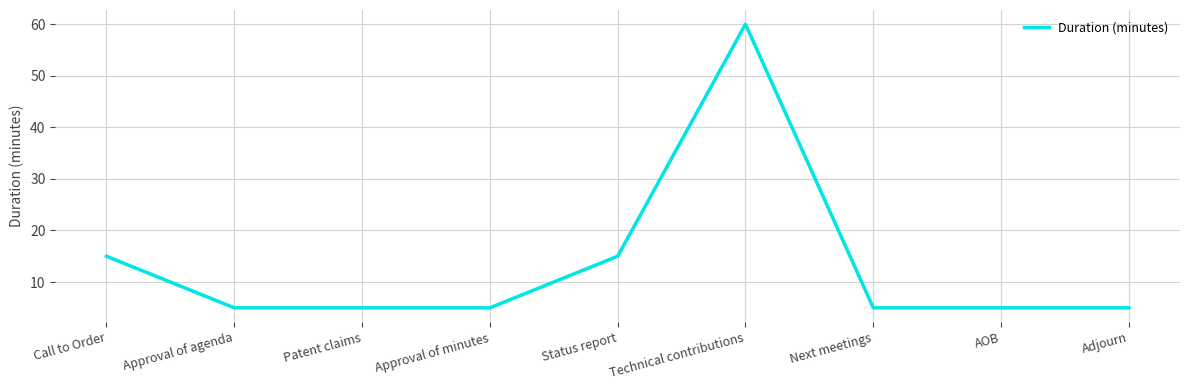

Does the chart display data point markers on the line(s)?

No